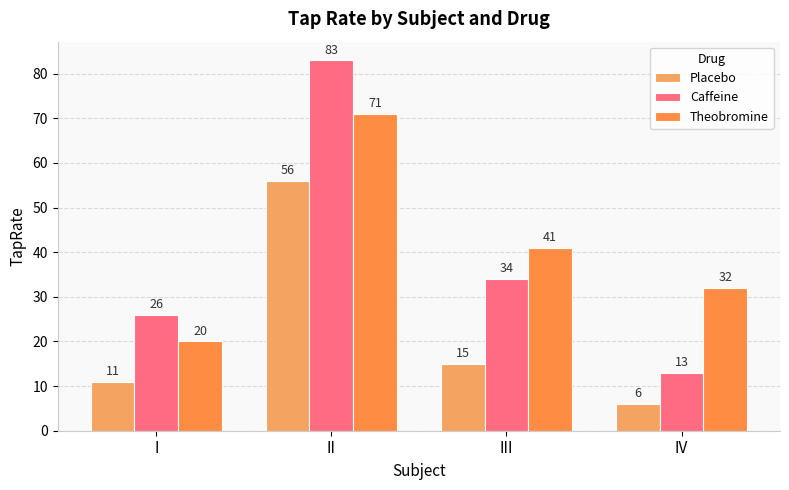

What is the sum of the Placebo values at IV and I?

17